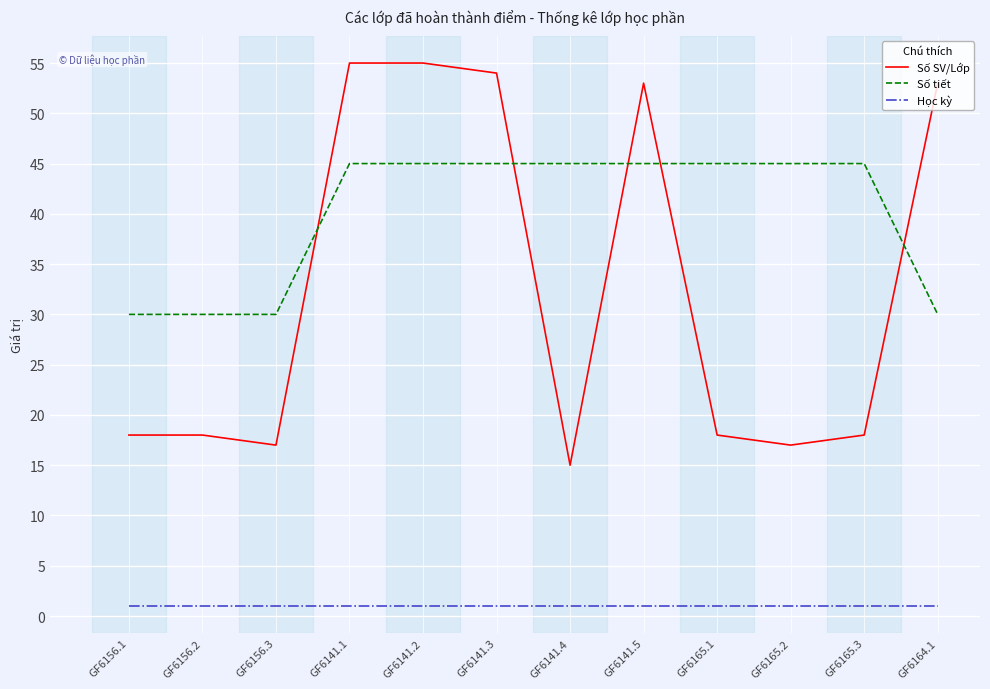

Is it true that Số tiết equals 61 at GF6165.2?

False